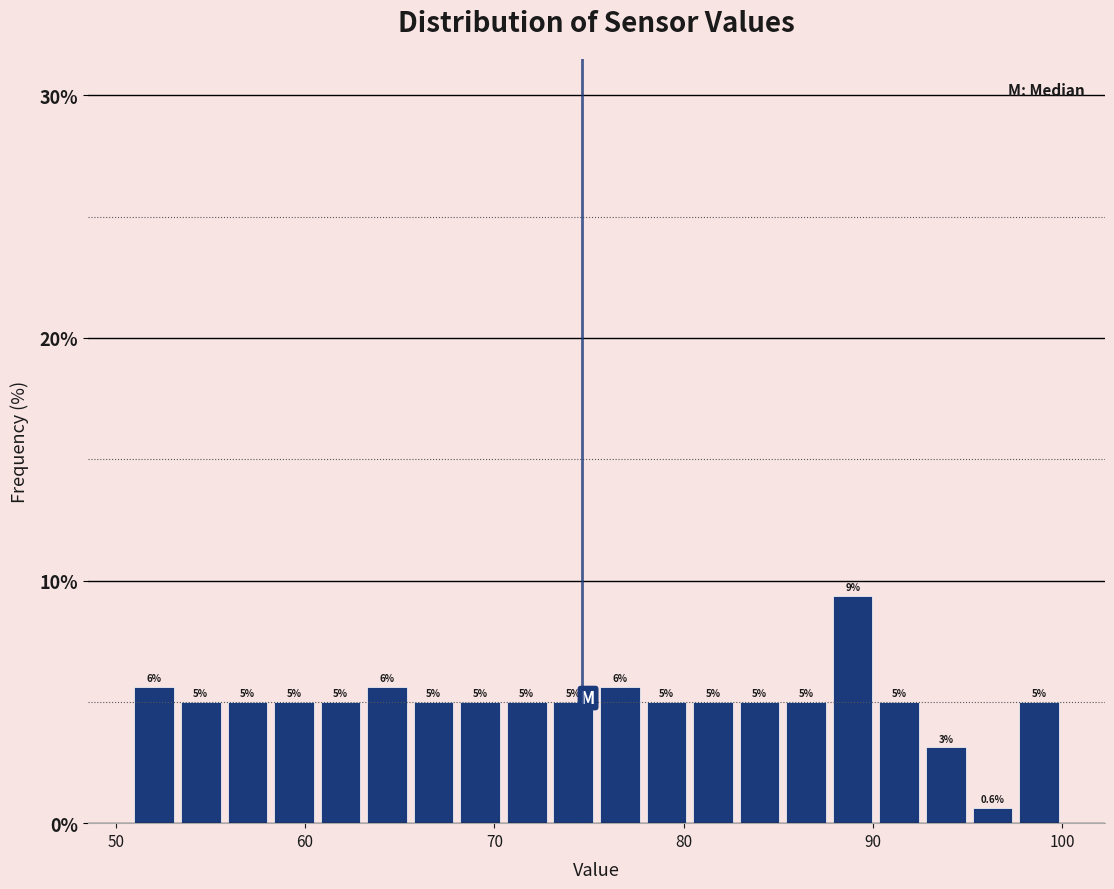

Around what value on the x-axis is the tallest bar? Give the approximate position of its centre, as read against the axis.

89